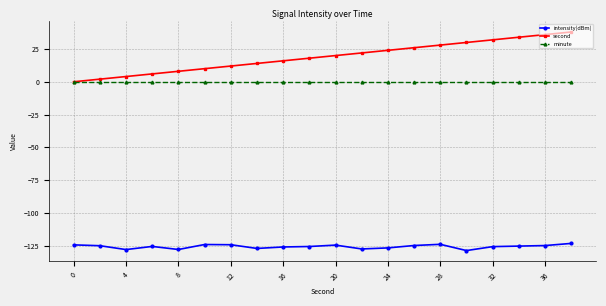

List the series in order of their peak value, highest first.

second, minute, intensity(dBm)